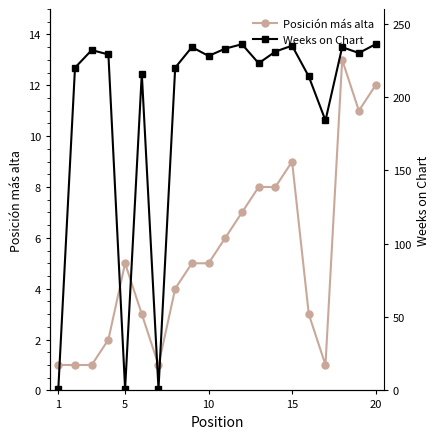

What is the value of the Posición más alta point at the 12th from the left?

7